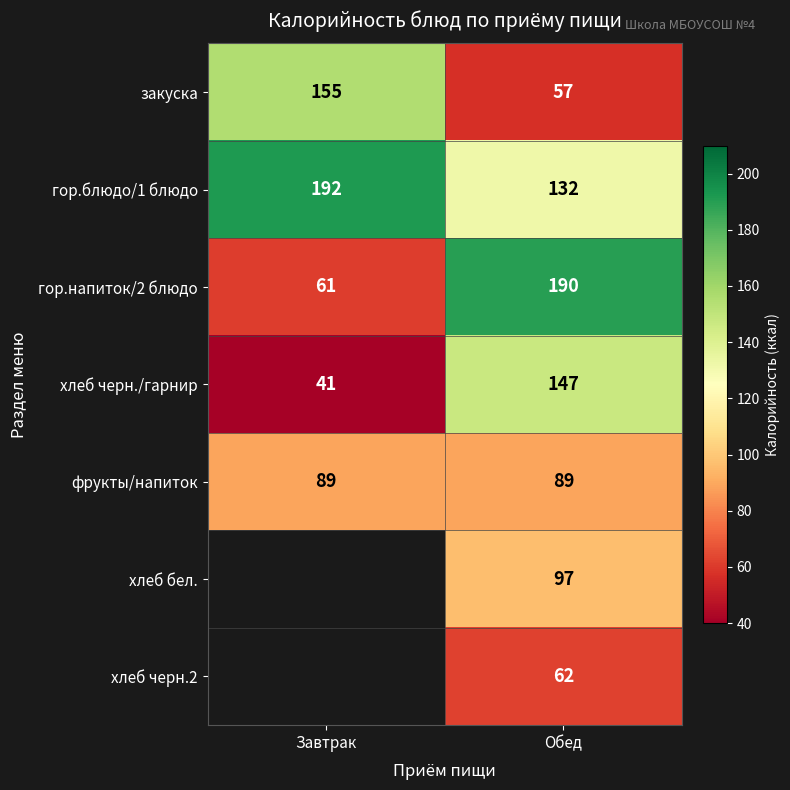

The value of фрукты/напиток at Завтрак is 132.3. True or false?

False